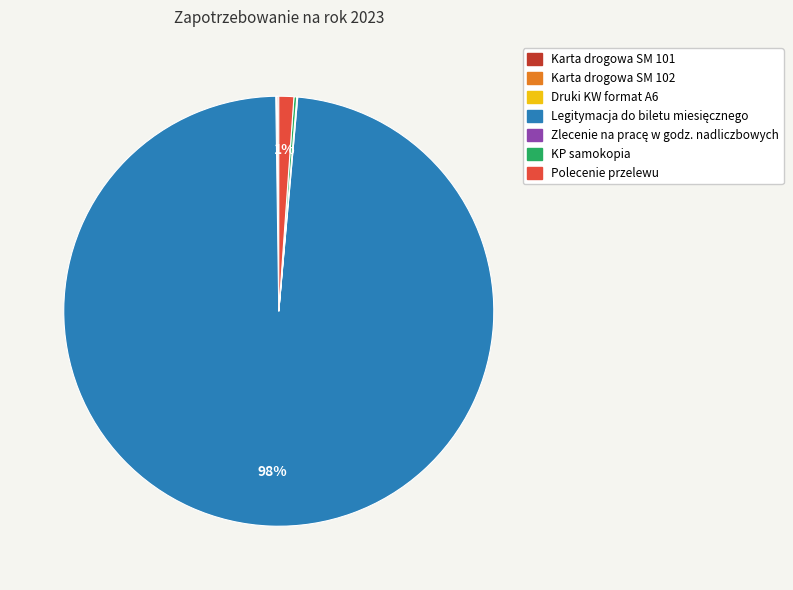

Is there a majority slice in this chart?

Yes